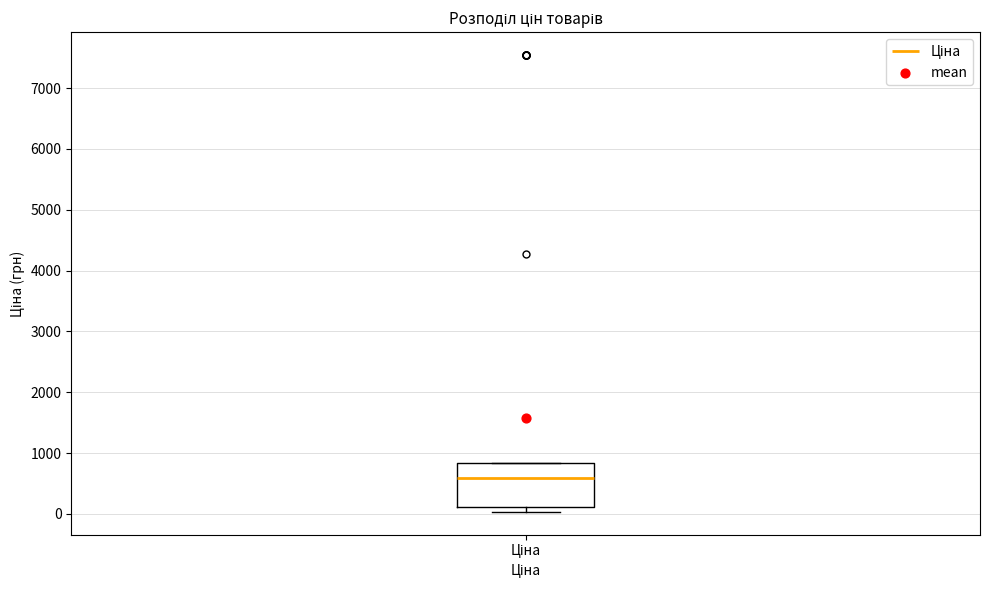

Read this box plot against the y-axis: the position of the median line, the range covered by the box, and the ends of both whiskers. The values are not printed on the chart, so give them approximately, as read against the axis.

median 600, box 100 to 800, whiskers 0 to 800